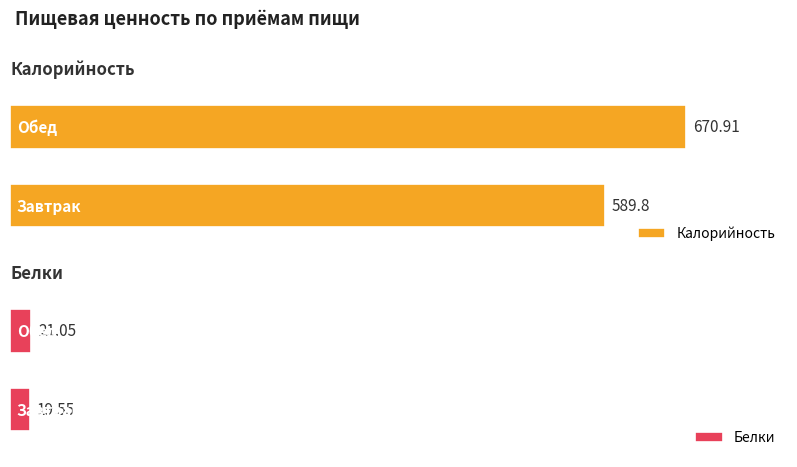

Are the bars grouped side by side (vs. stacked)?

Yes